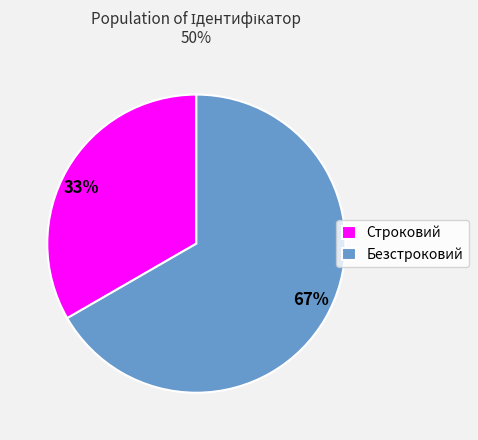

How many slices are in this pie chart?

2